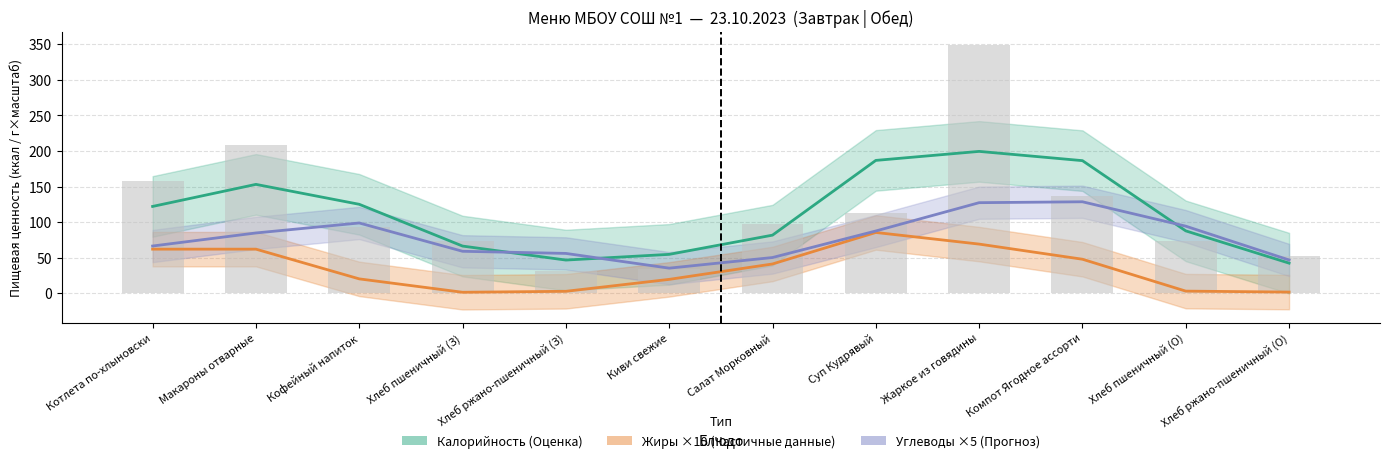

What are all the series names shown in the legend?

Калорийность, Жиры ×10, Углеводы ×5